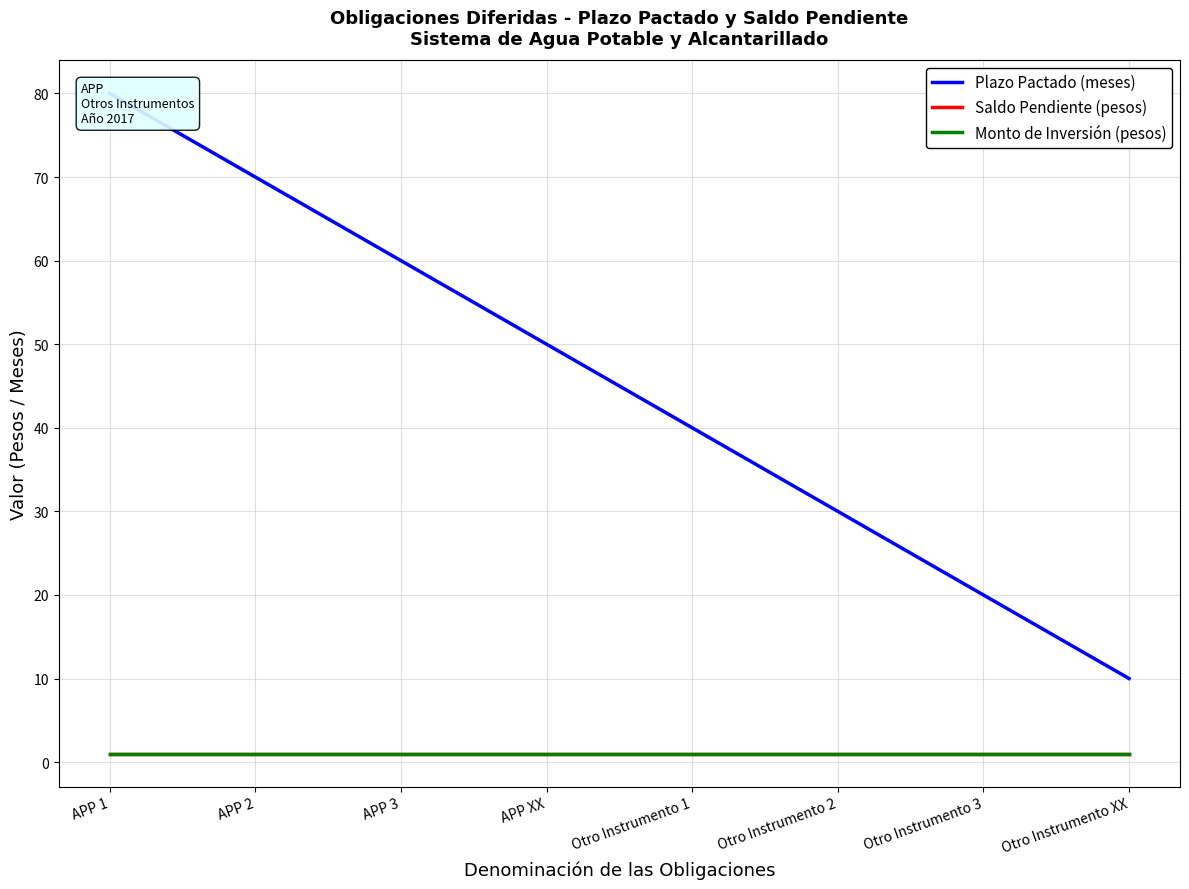

True or false: Monto de Inversión (pesos) and Saldo Pendiente (pesos) intersect in this chart.

False